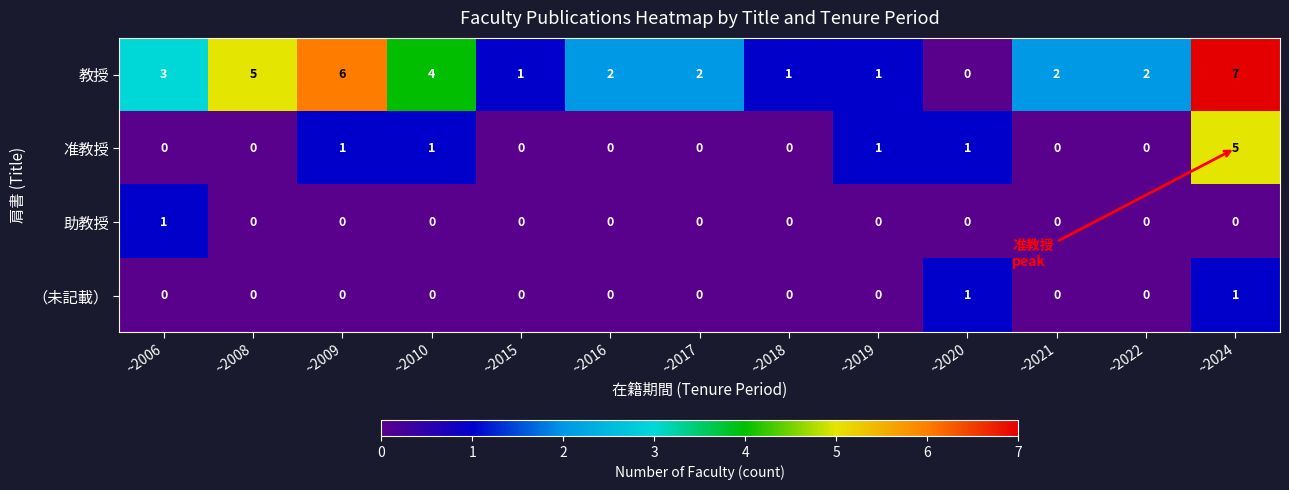

What is the sum of all 准教授 values?

9